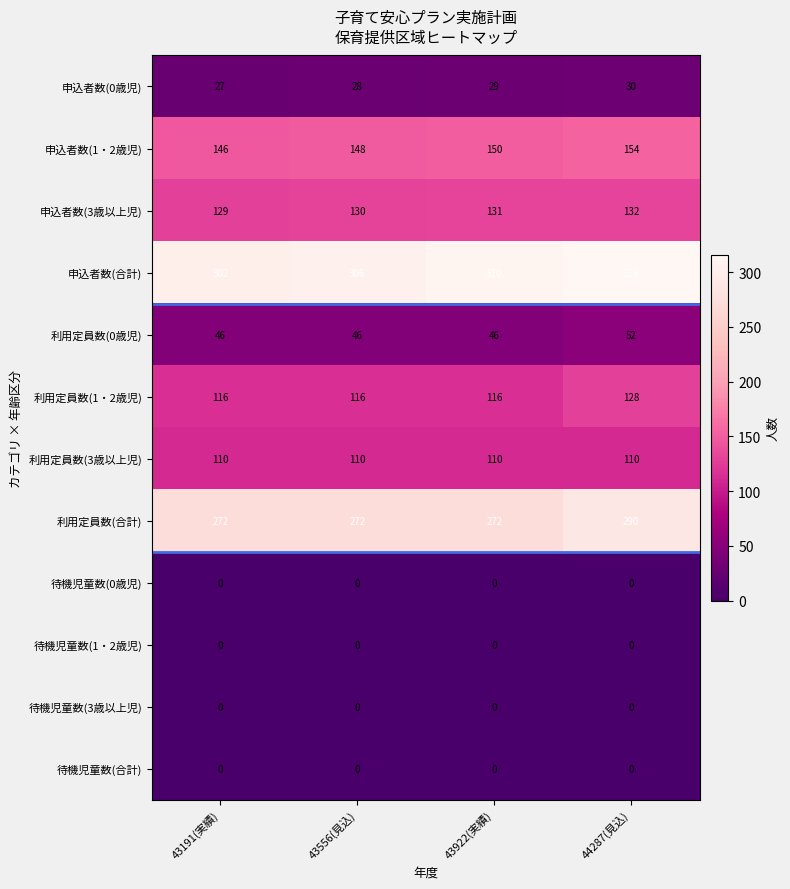

What is the sum of the 利用定員数(1・2歳児) values at 44287(見込) and 43191(実績)?

244